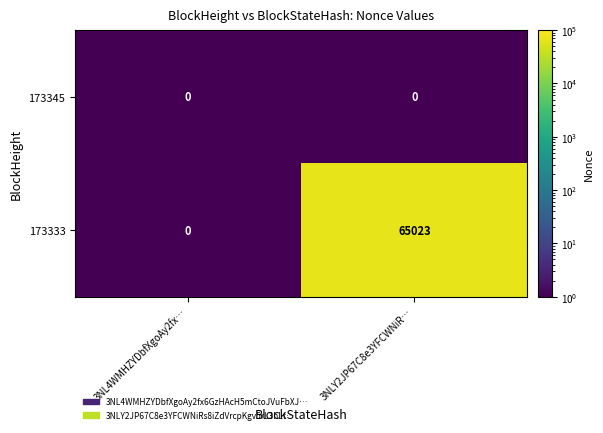

True or false: 173333 has a value of -29104 at 3NL4WMHZYDbfXgoAy2fx….

False